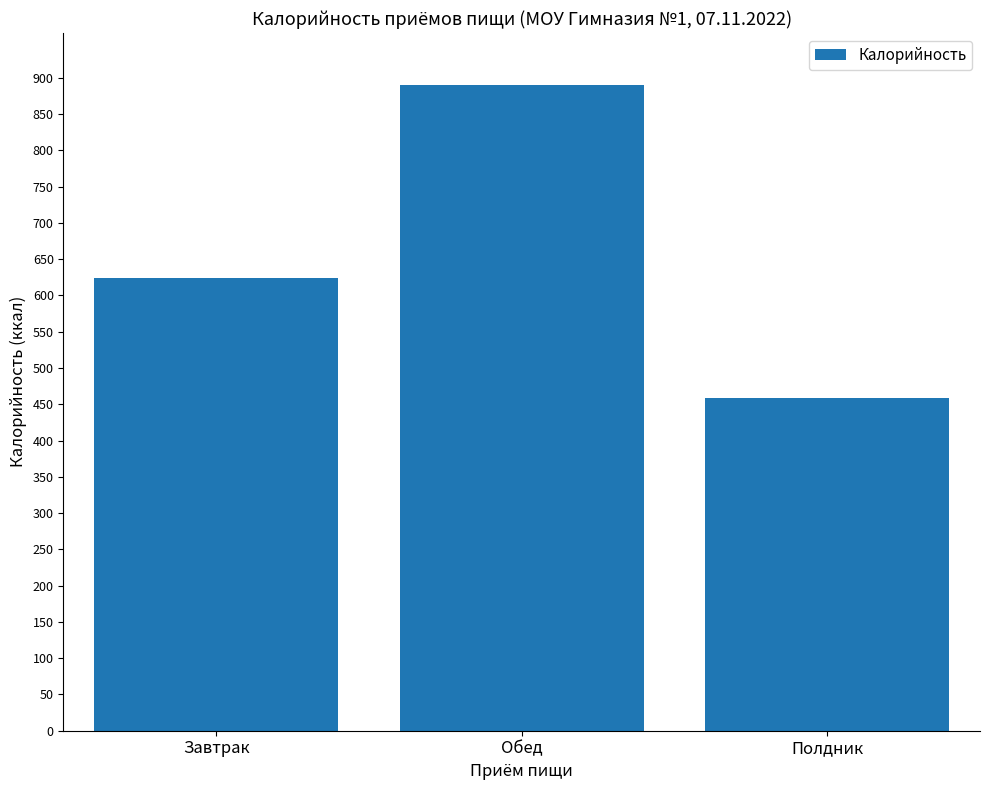

How many values exceed 624?

2